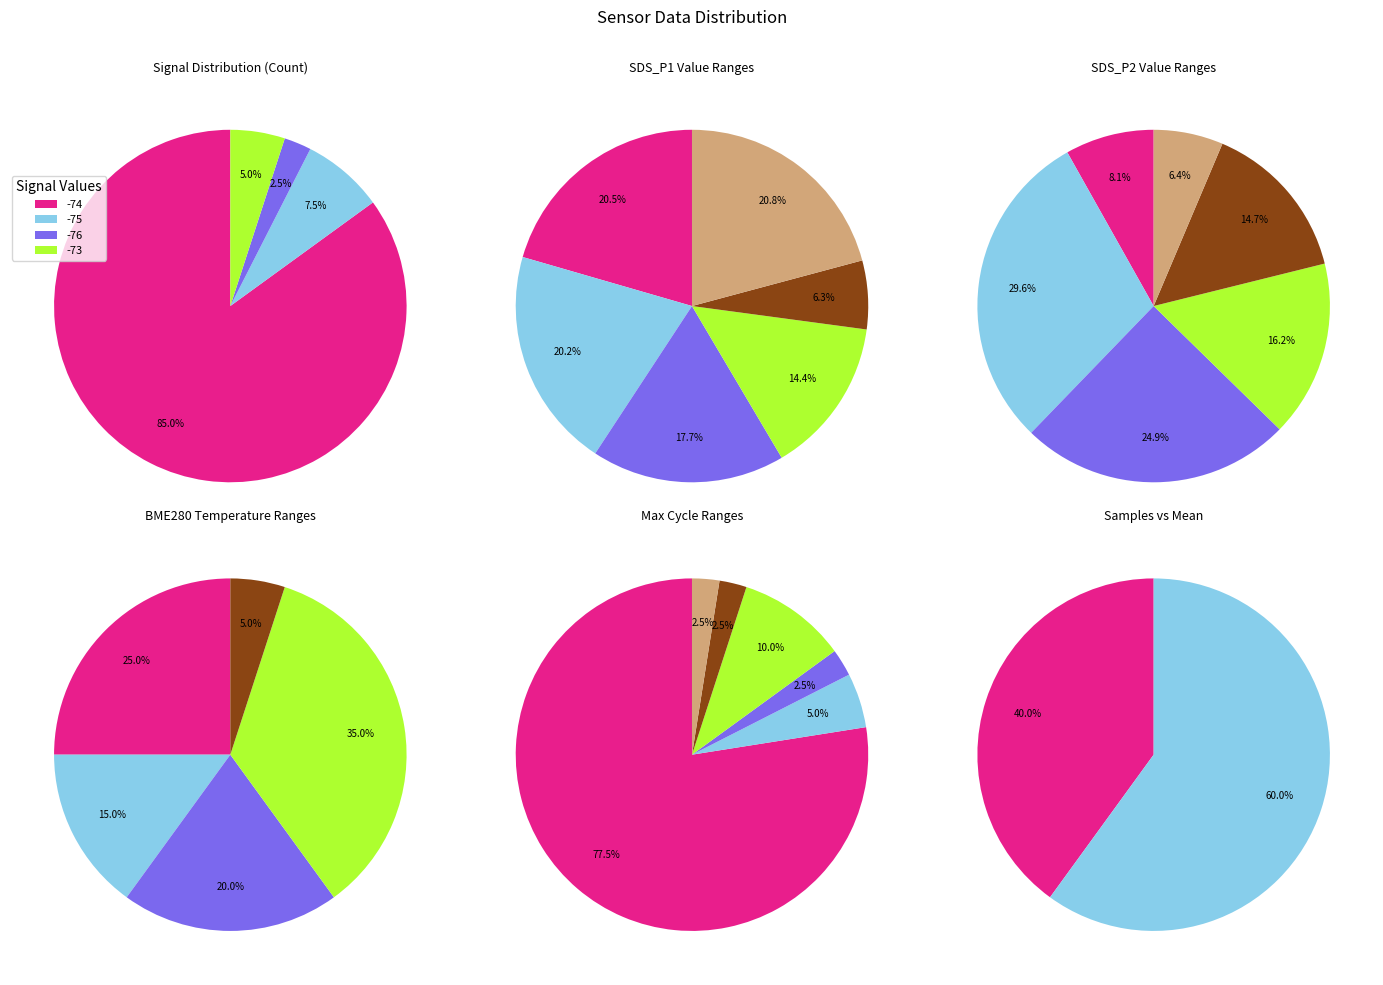

Is it true that 29 is 2% of the pie?

True